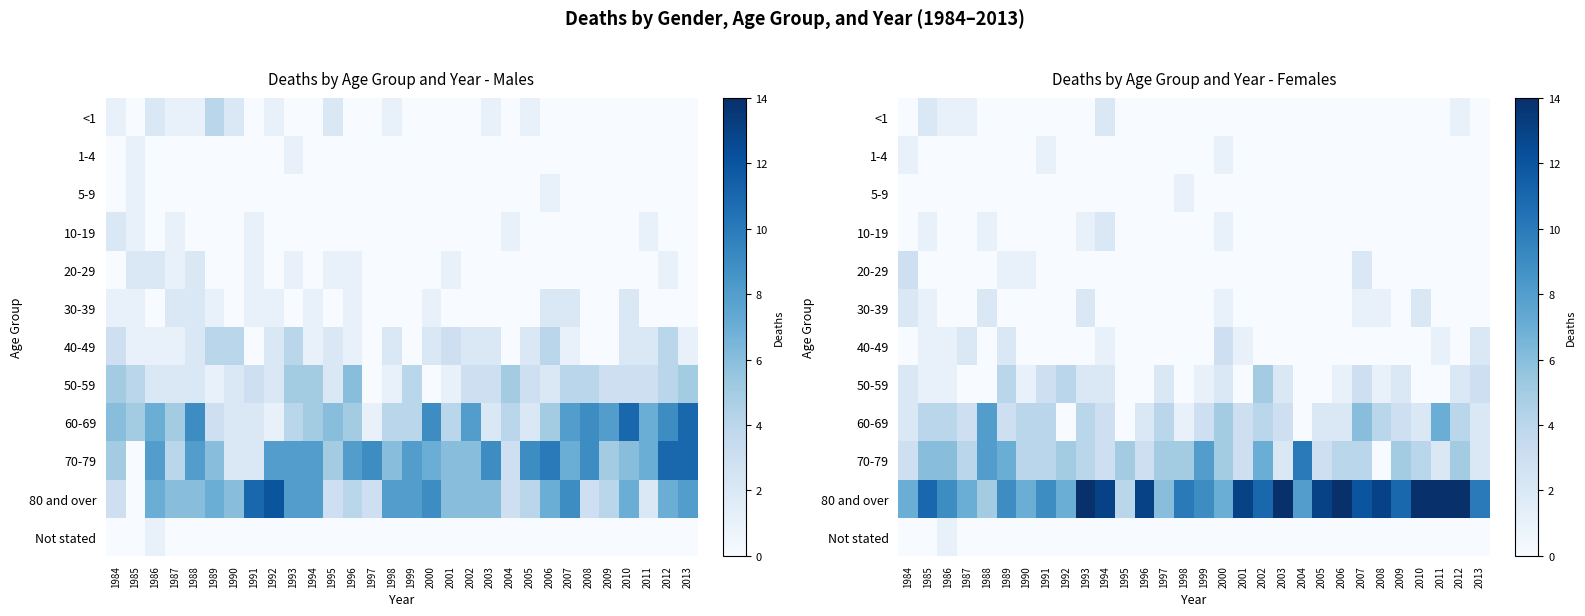

At how many categories does at least one series exceed 13?

6